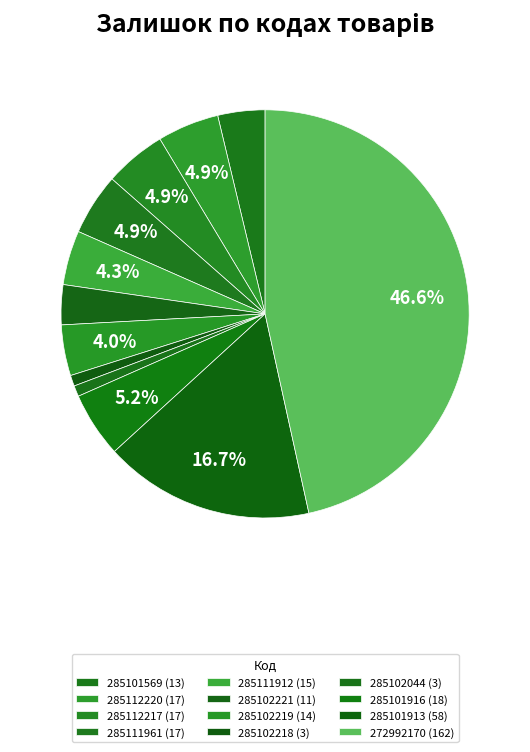

Which has a higher value, 285102219 or 285101913?

285101913